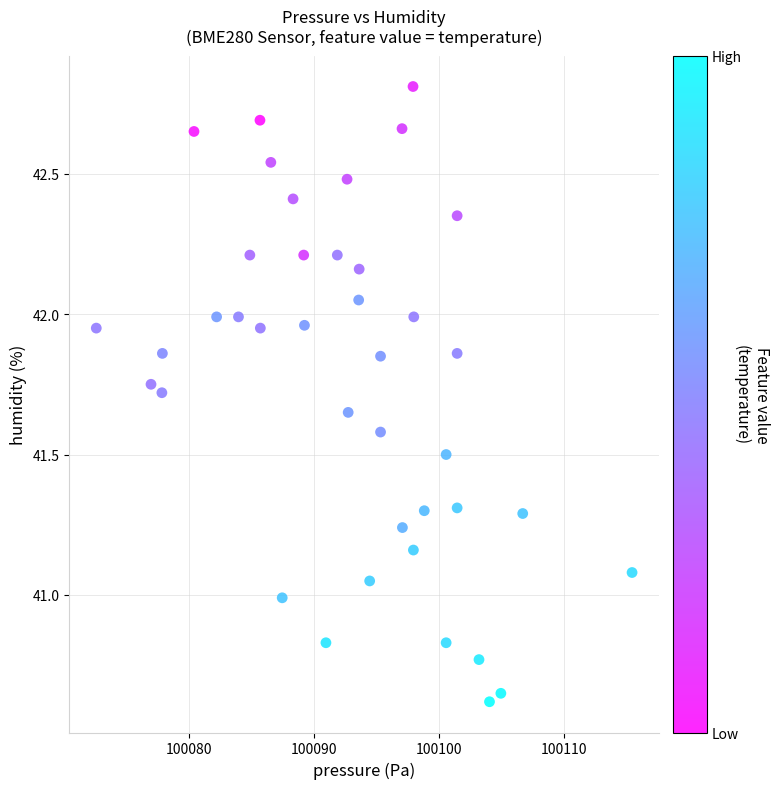

What is the range of X values (max minus min)?

42.9